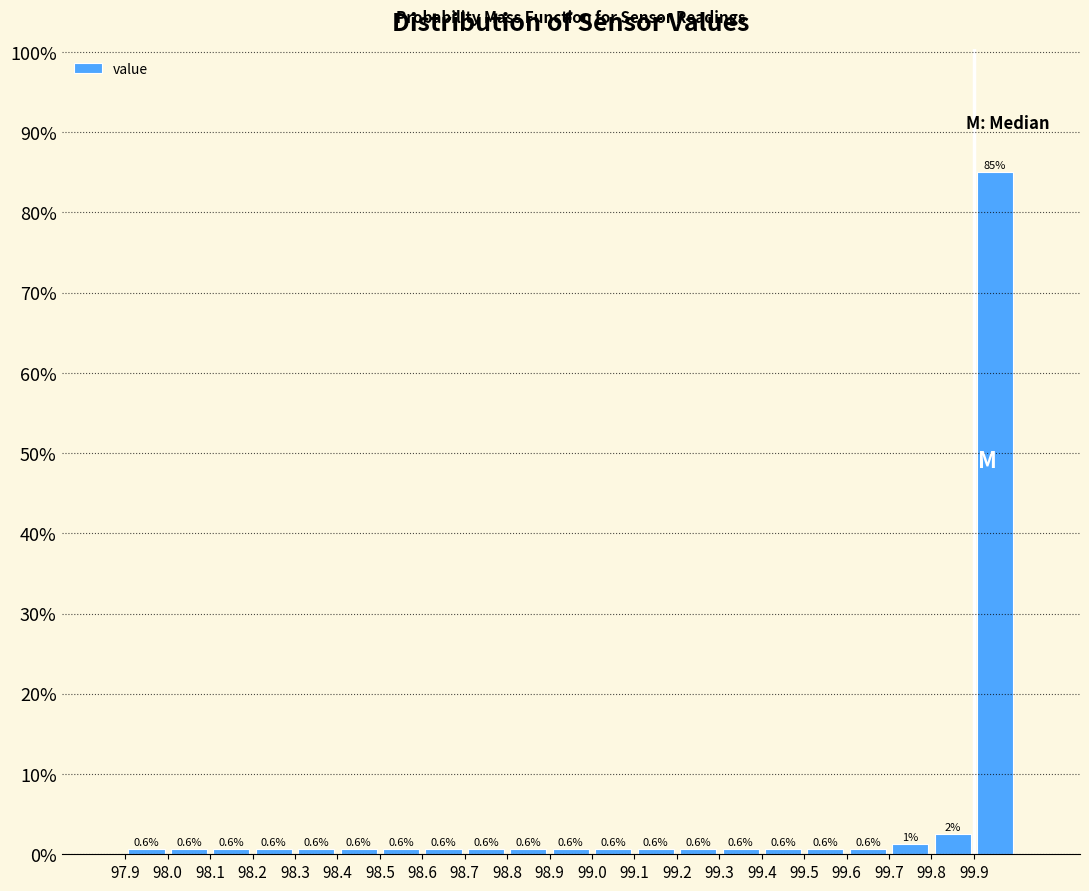

Which range on the x-axis has the tallest bar?

99.9 to 100.0